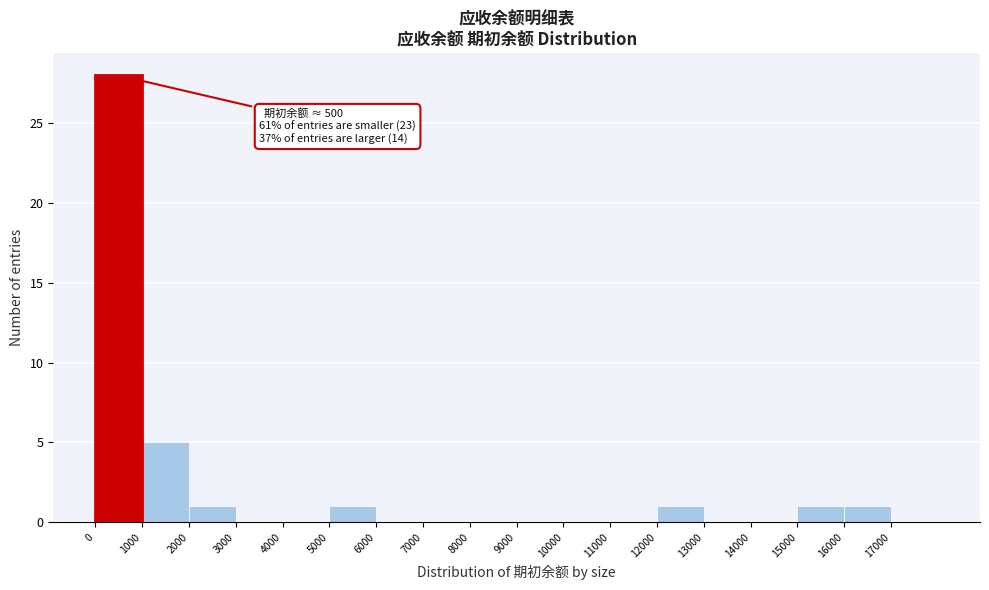

Which range on the x-axis has the tallest bar?

0 to 1000